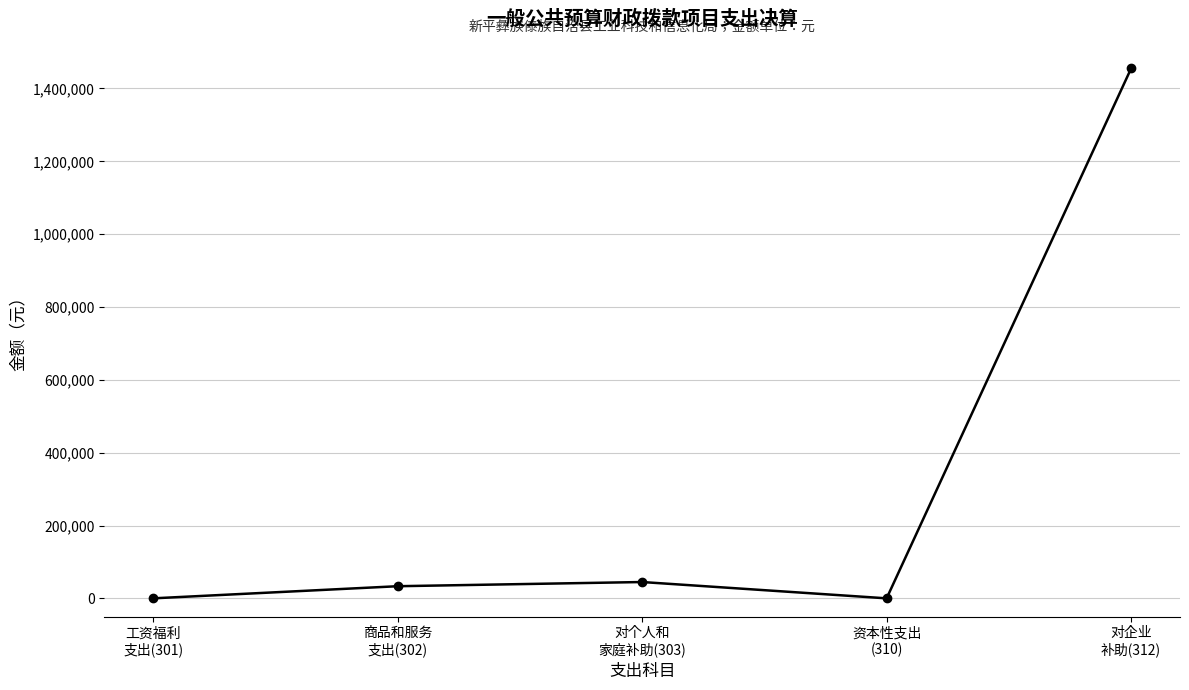

What is the greatest value displayed?

1454930.6